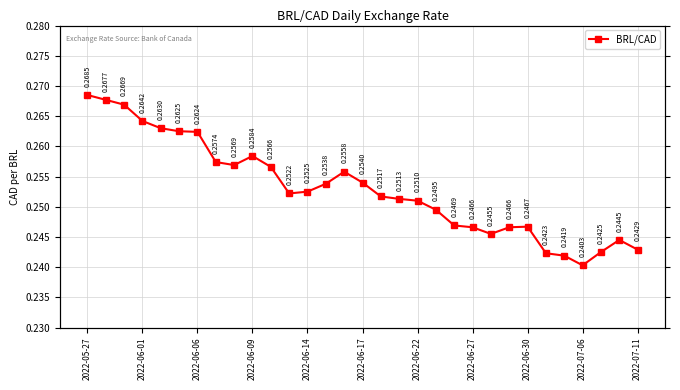

The chart shows a value of 0.4 at 2022-06-30. True or false?

False